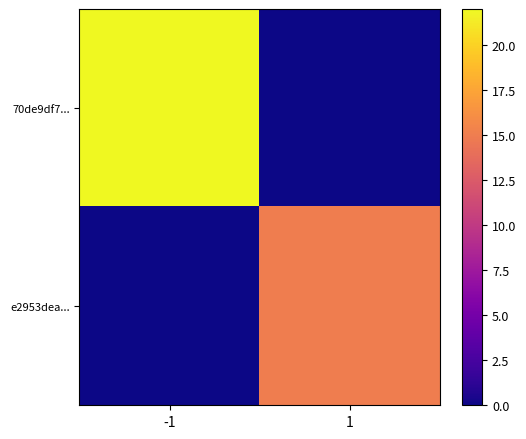

At 1, list the series in order from smallest to largest.

70de9df7..., e2953dea...